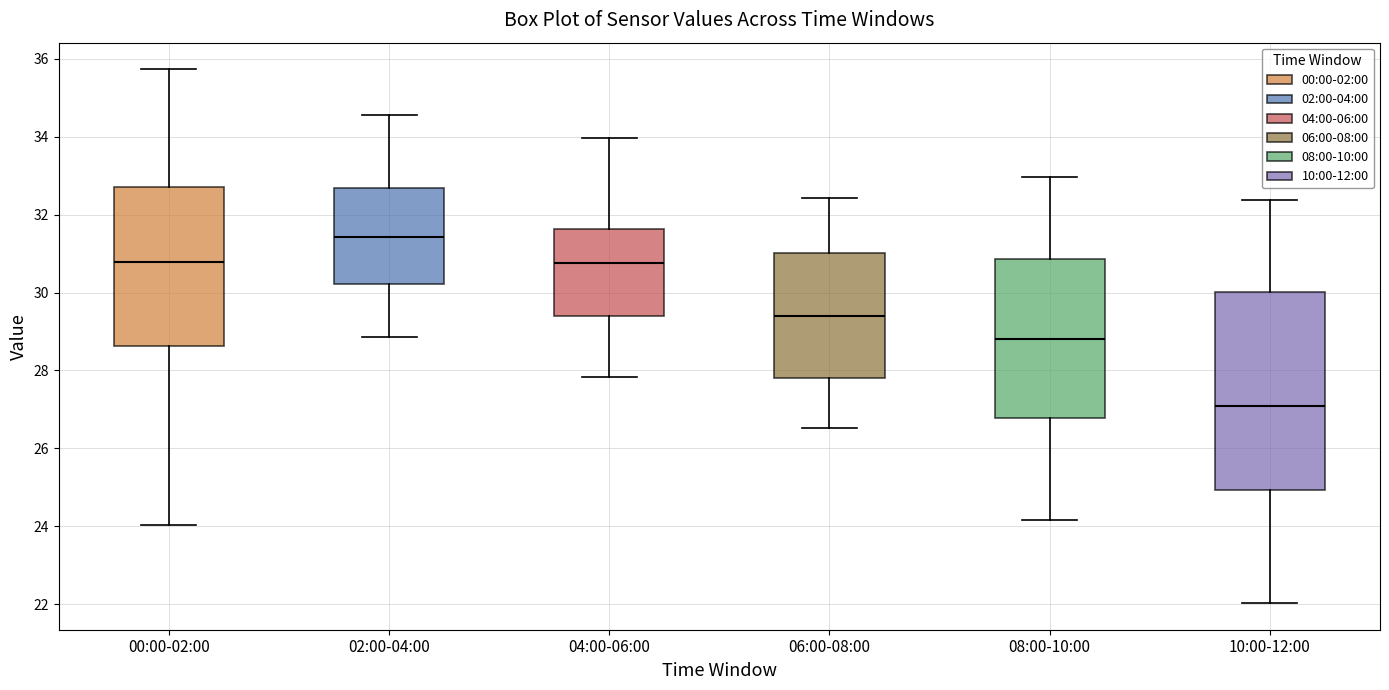

Reading left to right, read every box against the y-axis: the position of its median line, the range the box covers, and the ends of its whiskers. The values are not printed on the chart, so give them approximately, as read against the axis.

00:00-02:00: median 30.8, box 28.6 to 32.6, whiskers 24.0 to 35.8
02:00-04:00: median 31.4, box 30.2 to 32.6, whiskers 28.8 to 34.6
04:00-06:00: median 30.8, box 29.4 to 31.6, whiskers 27.8 to 34.0
06:00-08:00: median 29.4, box 27.8 to 31.0, whiskers 26.6 to 32.4
08:00-10:00: median 28.8, box 26.8 to 30.8, whiskers 24.2 to 33.0
10:00-12:00: median 27.0, box 25.0 to 30.0, whiskers 22.0 to 32.4